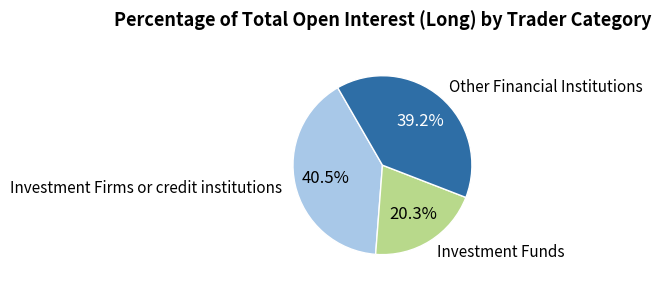

To the nearest percent, what is the average slice percentage?

33%